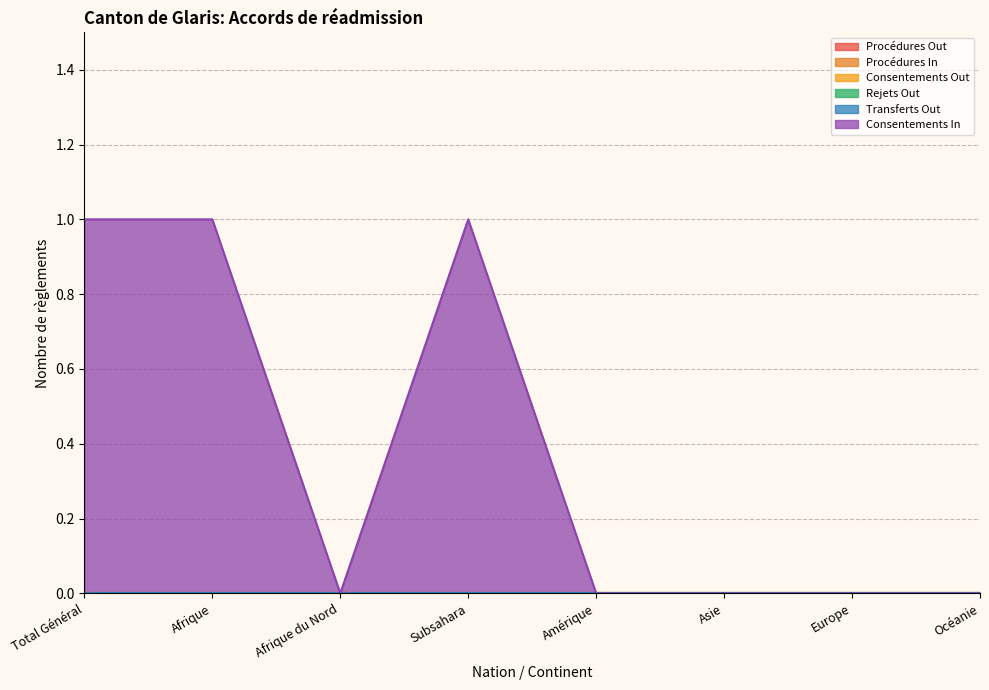

True or false: Procédures Out and Consentements Out cross at least once.

False